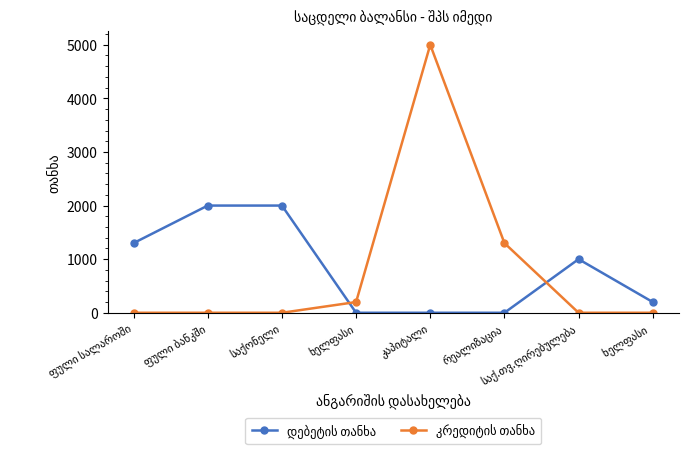

What is the greatest value displayed?

5000